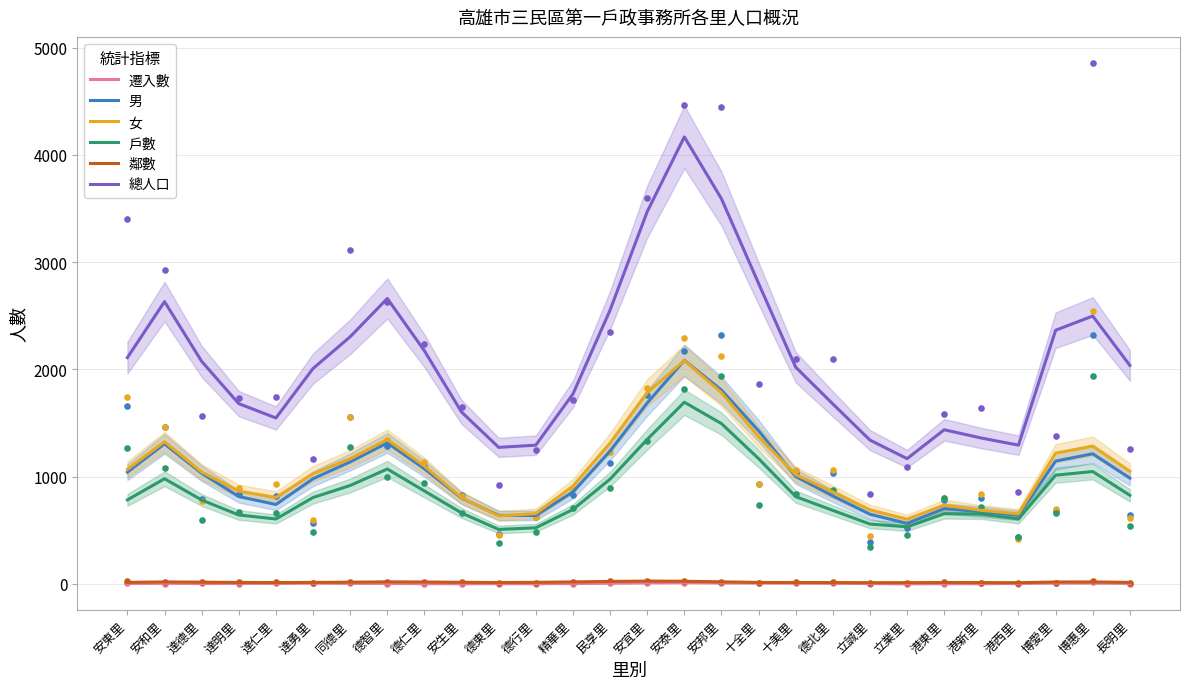

Which series has the largest total across all categories?

總人口